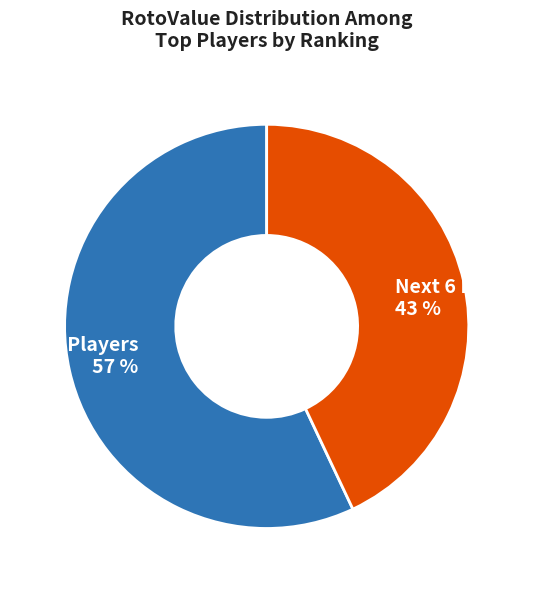

To the nearest percent, what is the average slice percentage?

50%